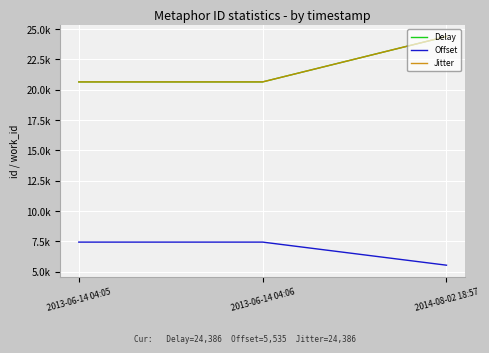

What position from the right is 2013-06-14 04:05?

3